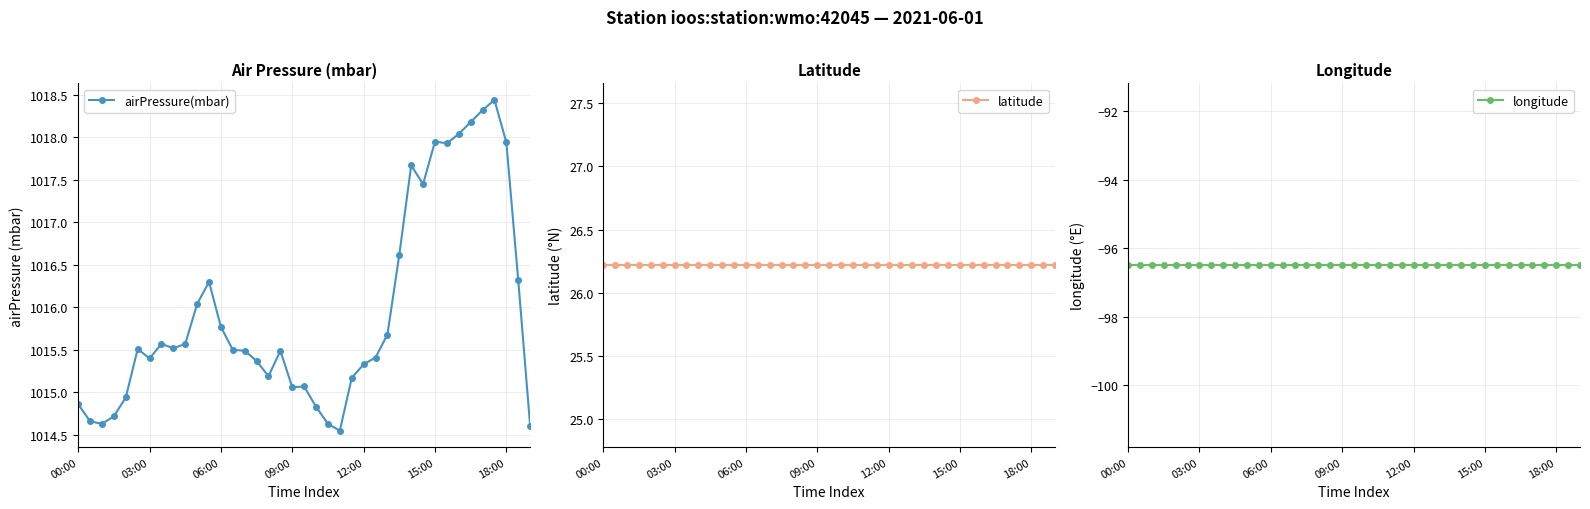

True or false: airPressure(mbar) has more than 0 points higher than both neighbors.

True